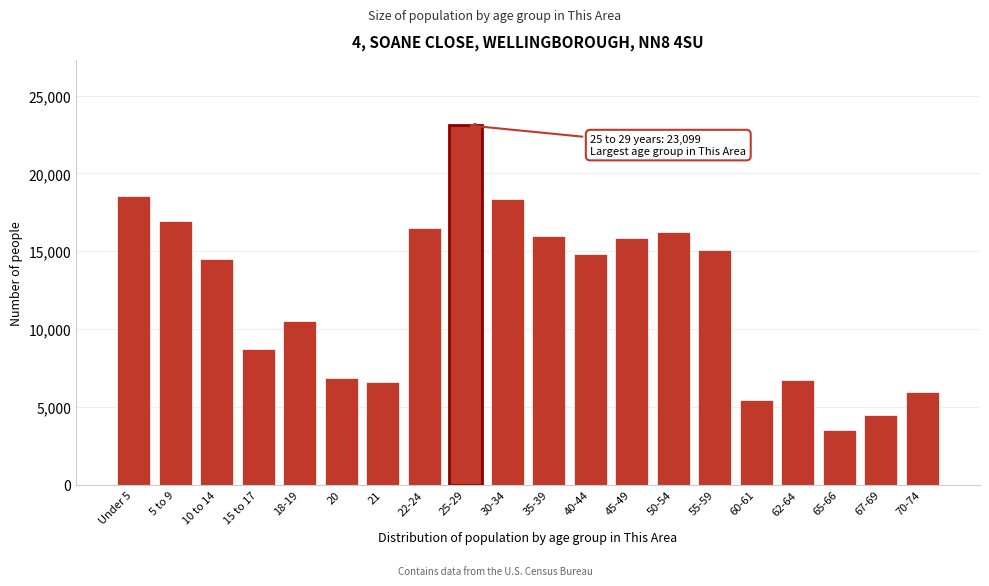

What is the ratio of the value at 60-61 to the value at 22-24?

0.3